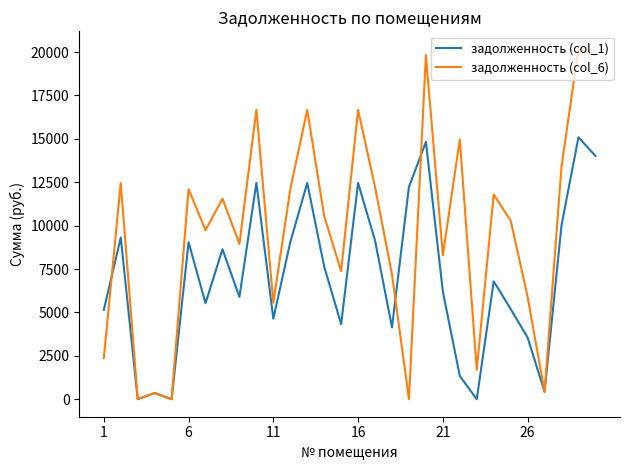

What is the highest value of the задолженность (col_6) series?

20184.5